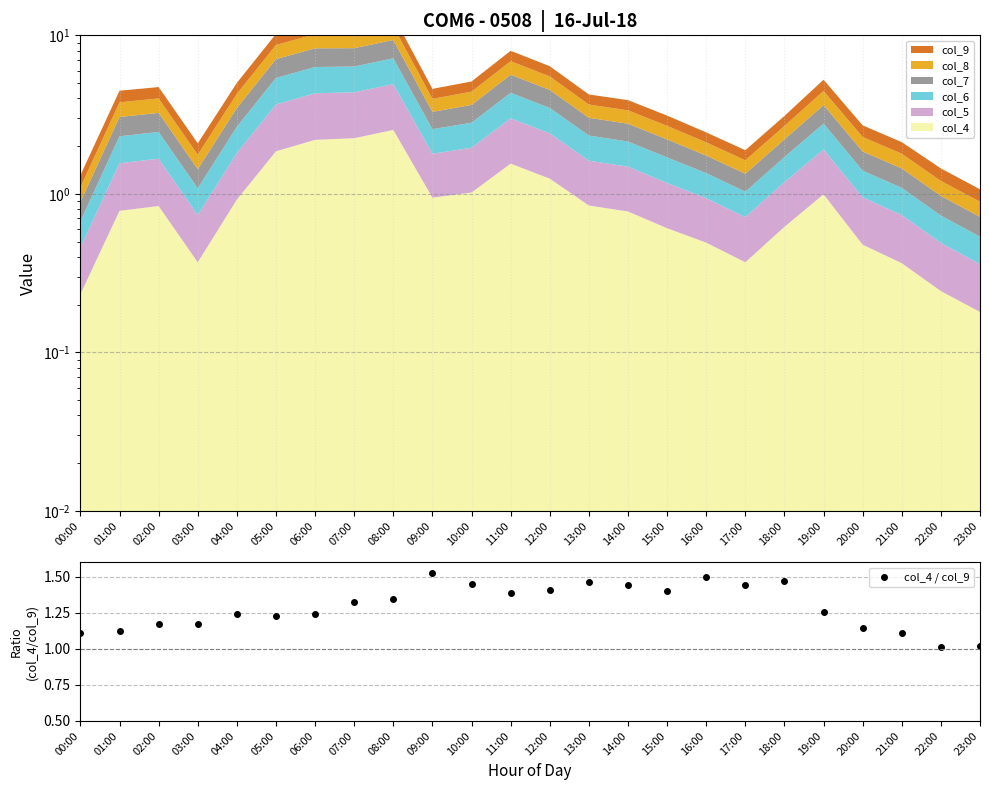

What is the greatest value displayed?

1.5